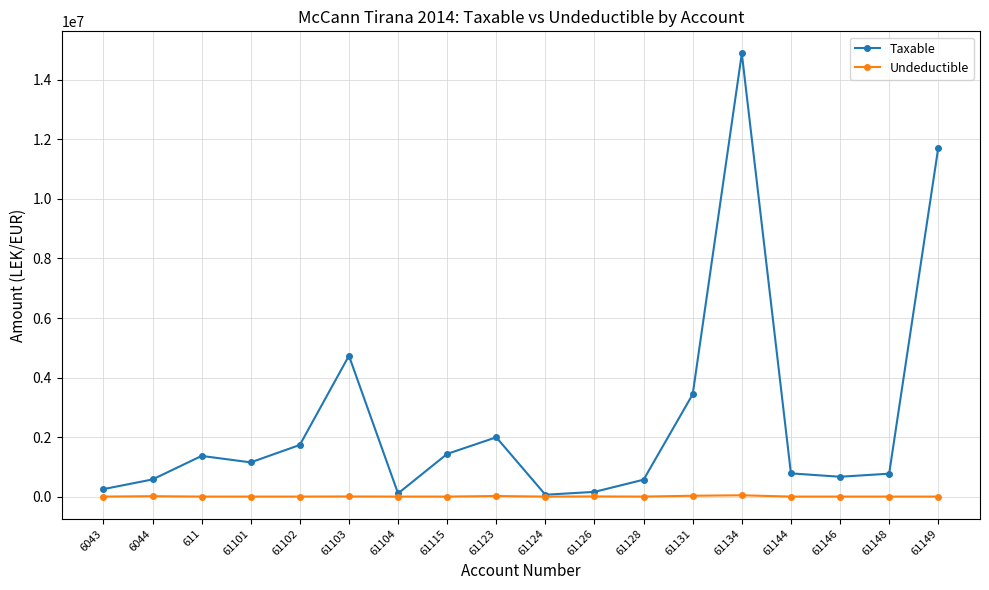

Between 6044 and 61149, which series saw the biggest shift?

Taxable